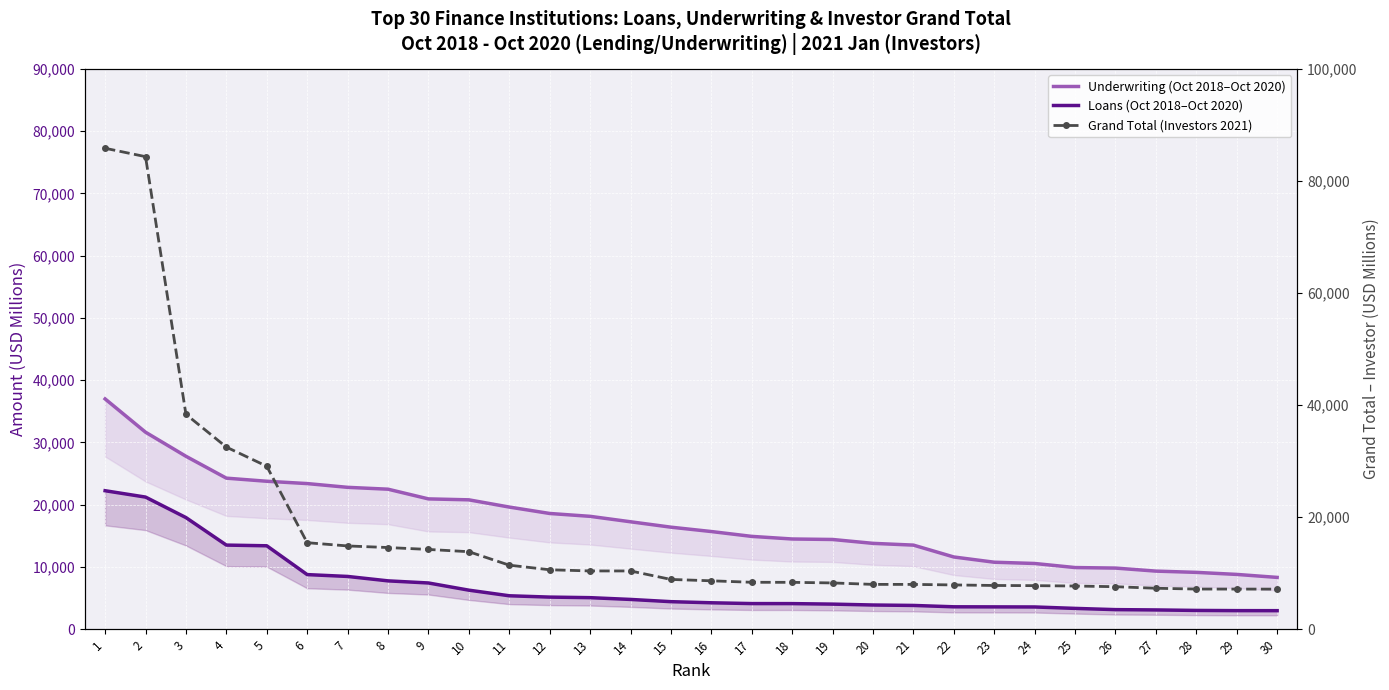

The Loans (Oct 2018–Oct 2020) series shows 6265.8 at 10. True or false?

True